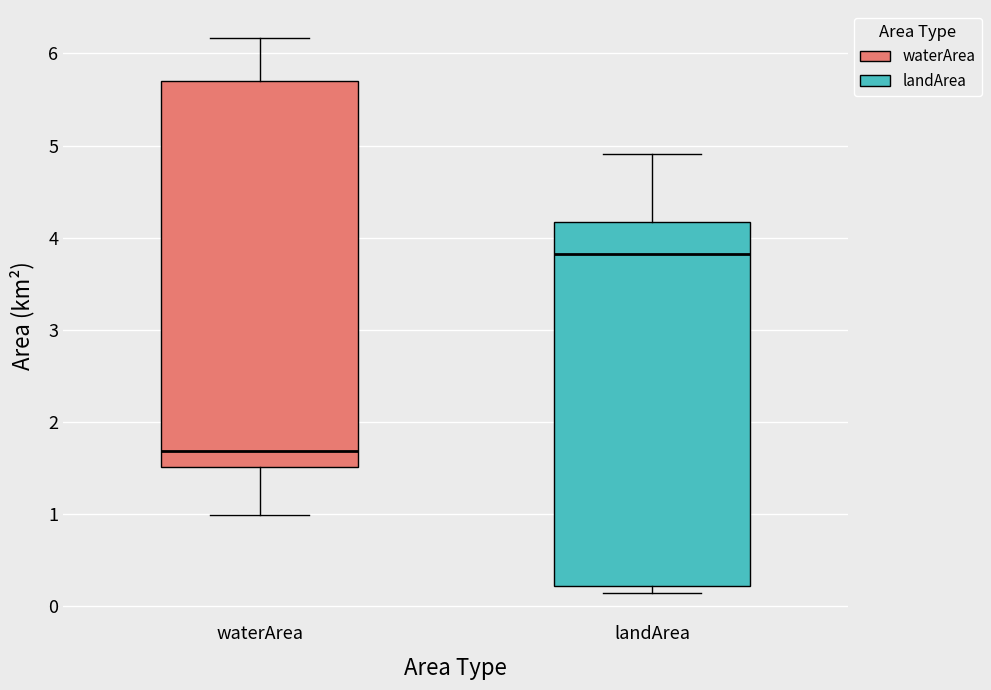

Which box's median line is the lowest?

waterArea